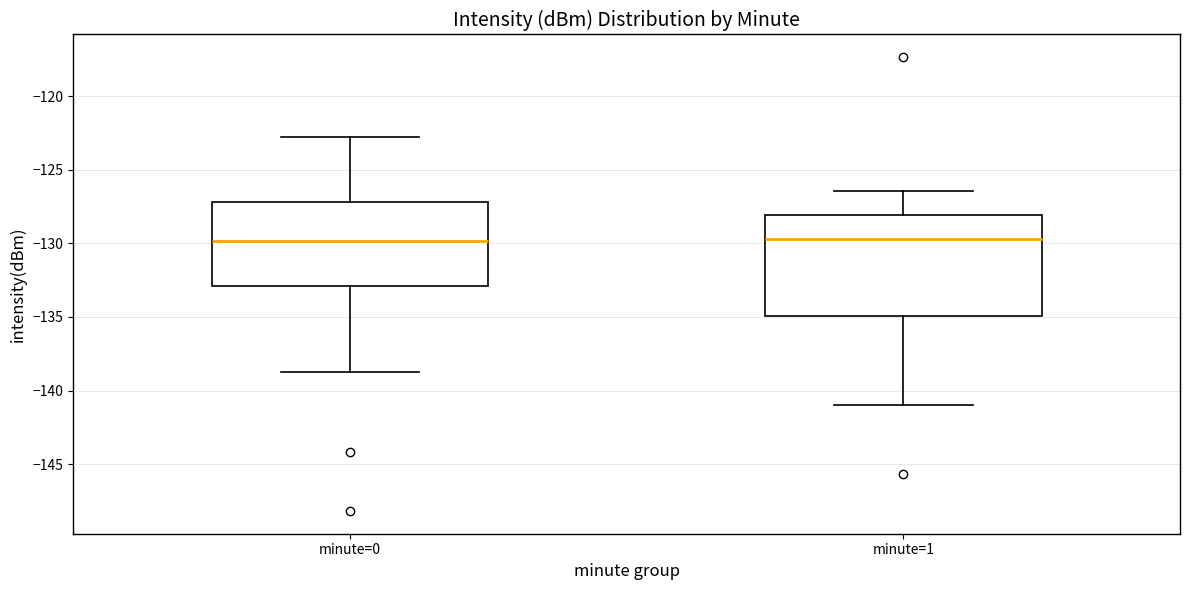

Where does the median line of the box for minute=1 sit on the y-axis? The values are not printed on the chart, so give them approximately, as read against the axis.

-129.5